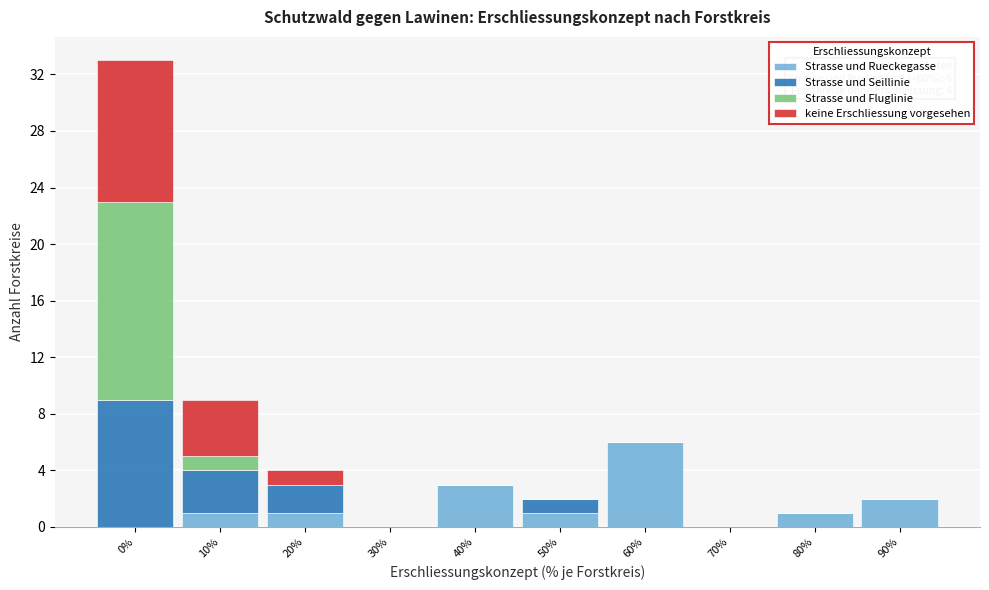

Which category has the highest value in the Strasse und Rueckegasse series?

60%